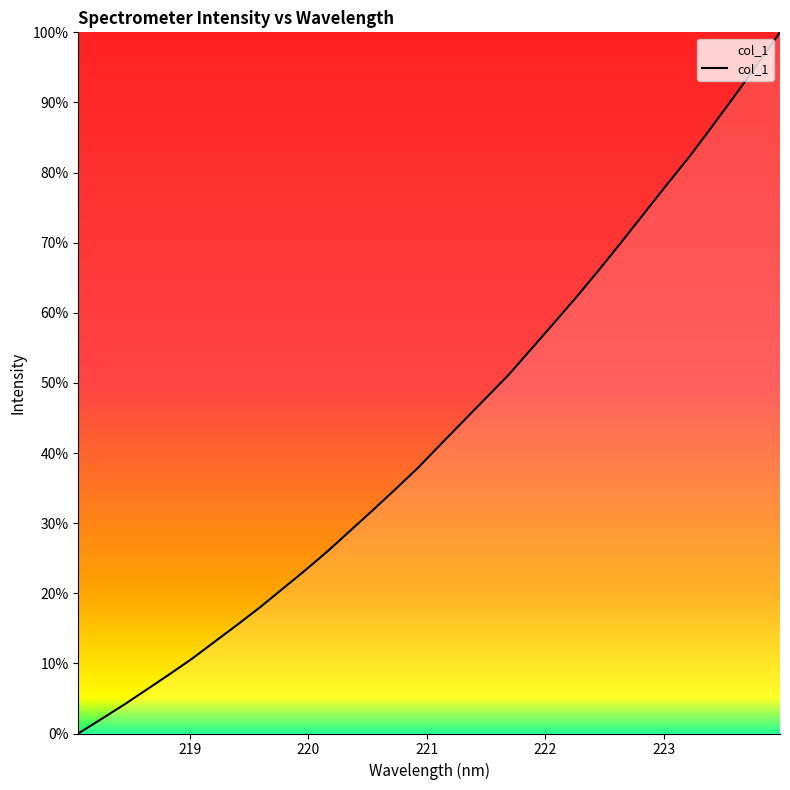

What is the maximum value shown in the chart?

100.0